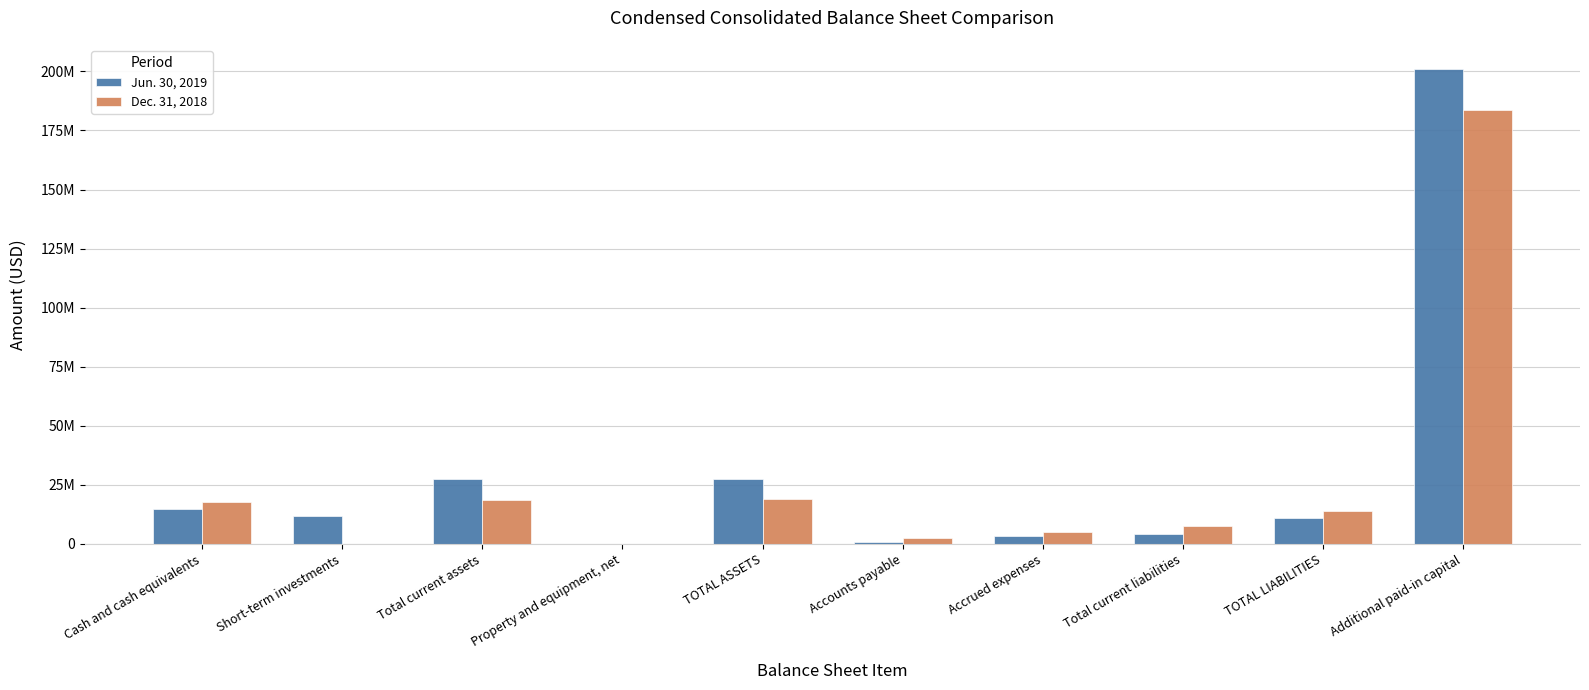

Reading left to right, list all the values displayed in this chart.

Jun. 30, 2019: 14561830	11824642	27412605	146601	27559206	906084	3433754	4346456	11084155	201198660
Dec. 31, 2018: 17623770	0	18665054	160860	18825914	2588977	5166224	7766230	13891658	183803637